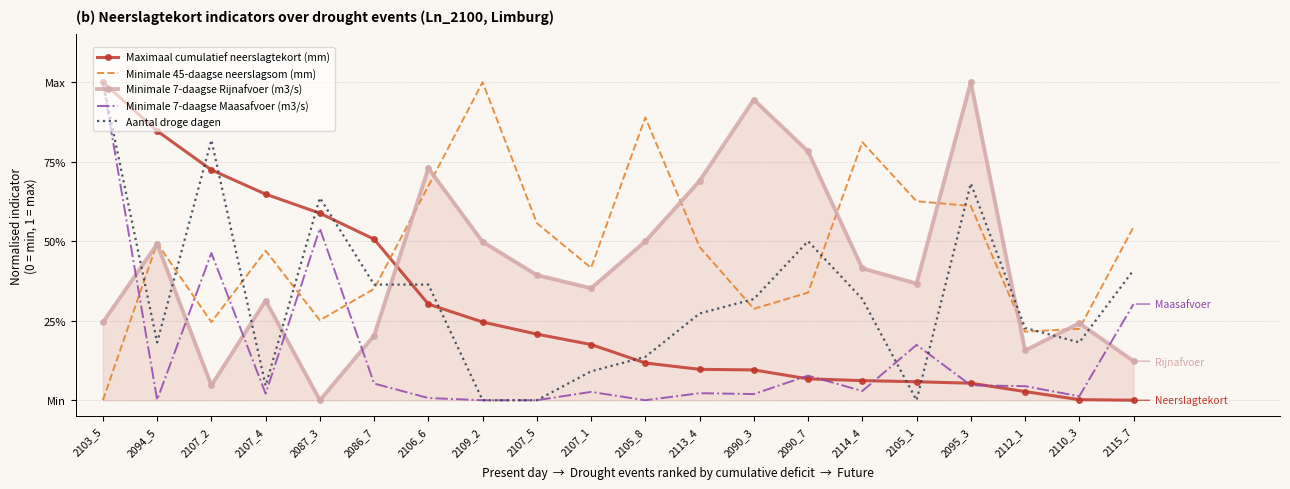

What are all the series names shown in the legend?

Maximaal cumulatief neerslagtekort (mm), Minimale 45-daagse neerslagsom (mm), Minimale 7-daagse Rijnafvoer (m3/s), Minimale 7-daagse Maasafvoer (m3/s), Aantal droge dagen